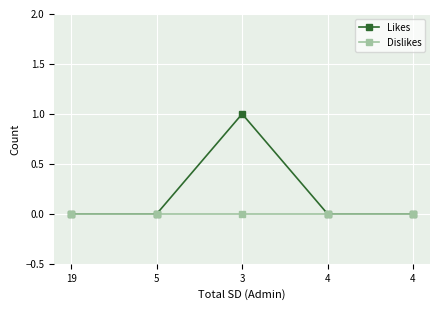

Count the number of categories in the chart.

5